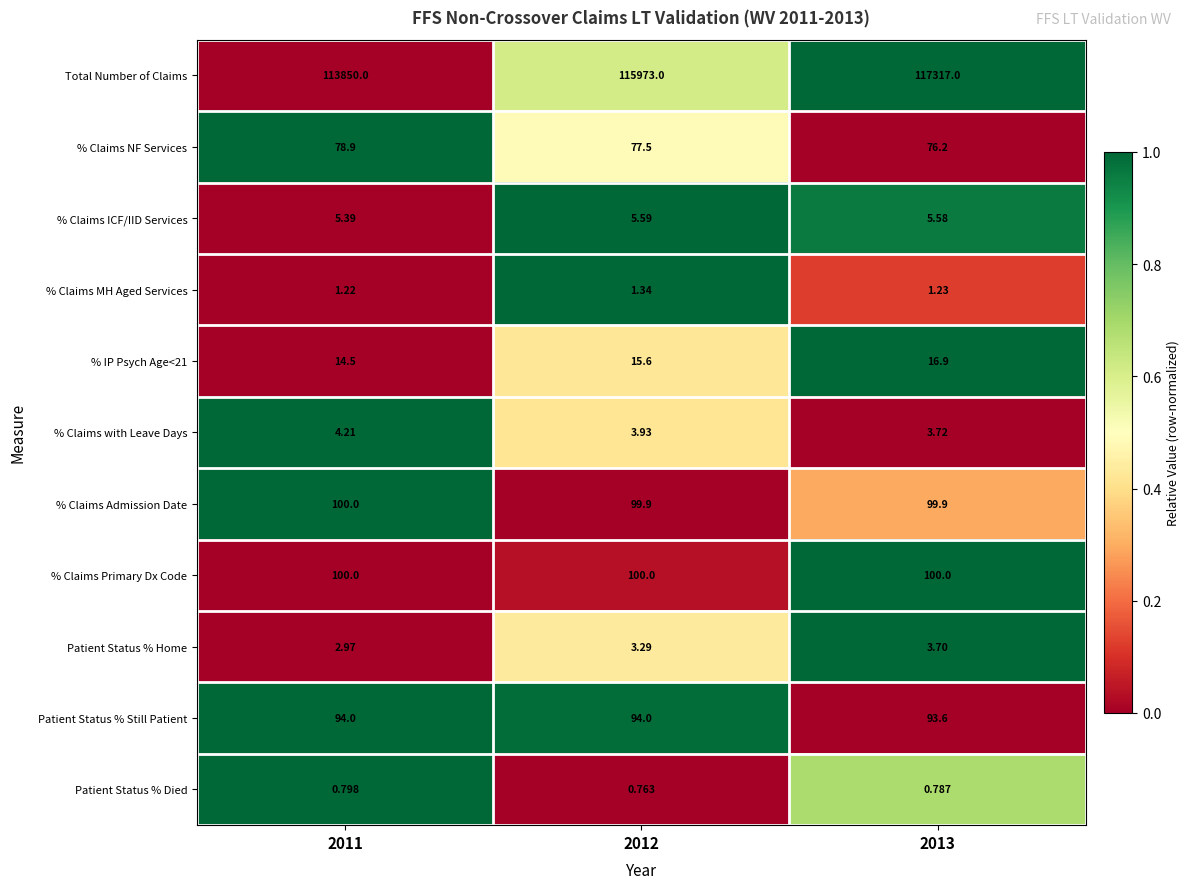

Is the value of Total Number of Claims at 2012 greater than the value of % Claims Primary Dx Code at 2011?

Yes